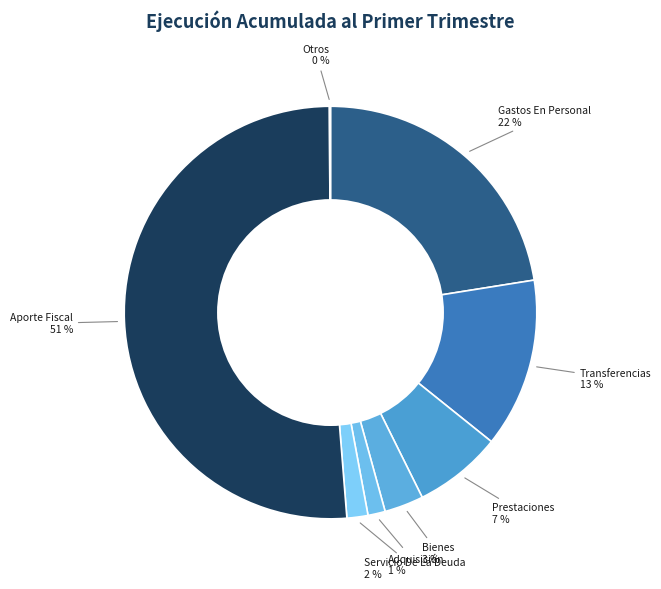

Is there a majority slice in this chart?

Yes